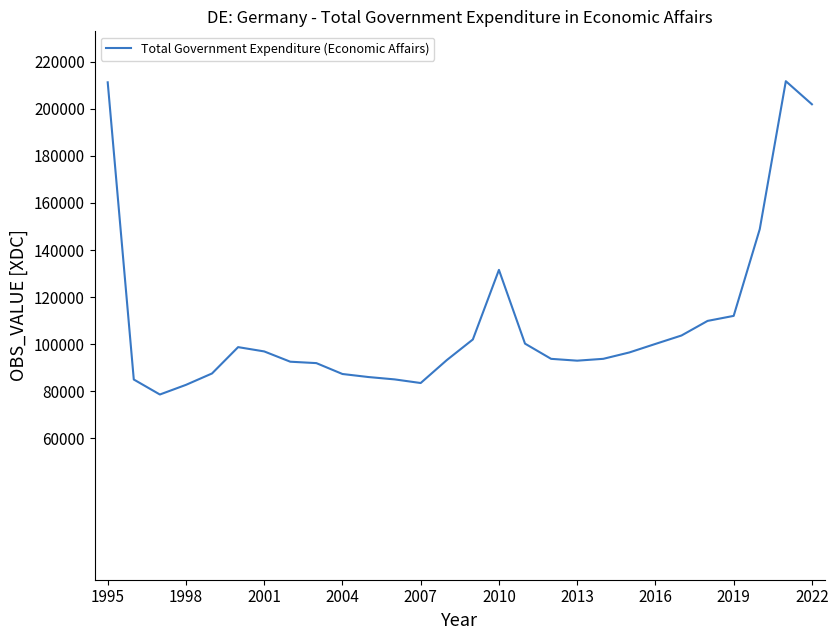

What is the minimum value shown in the chart?

78647